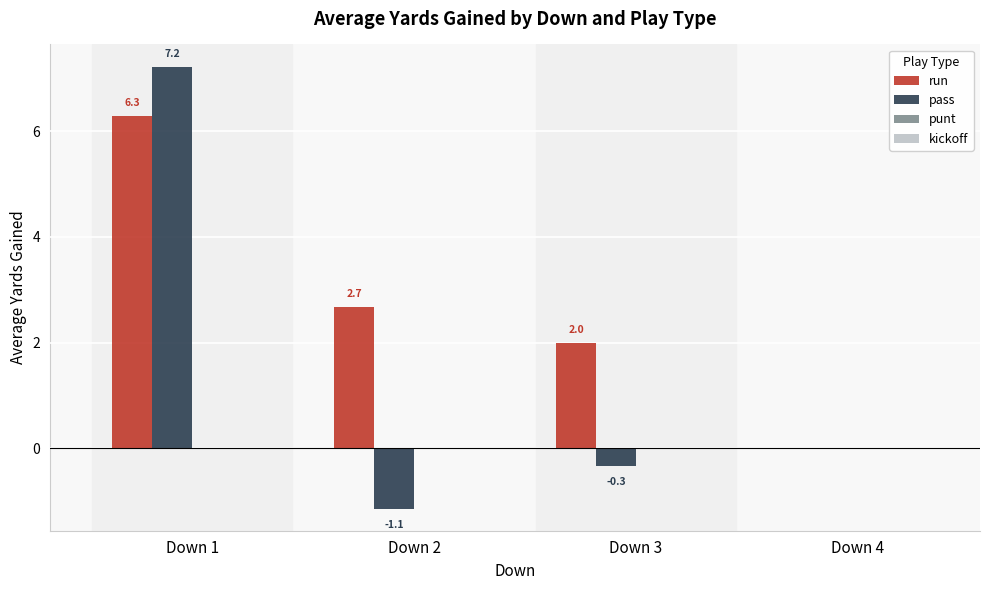

What is the sum of all run values?

11.0